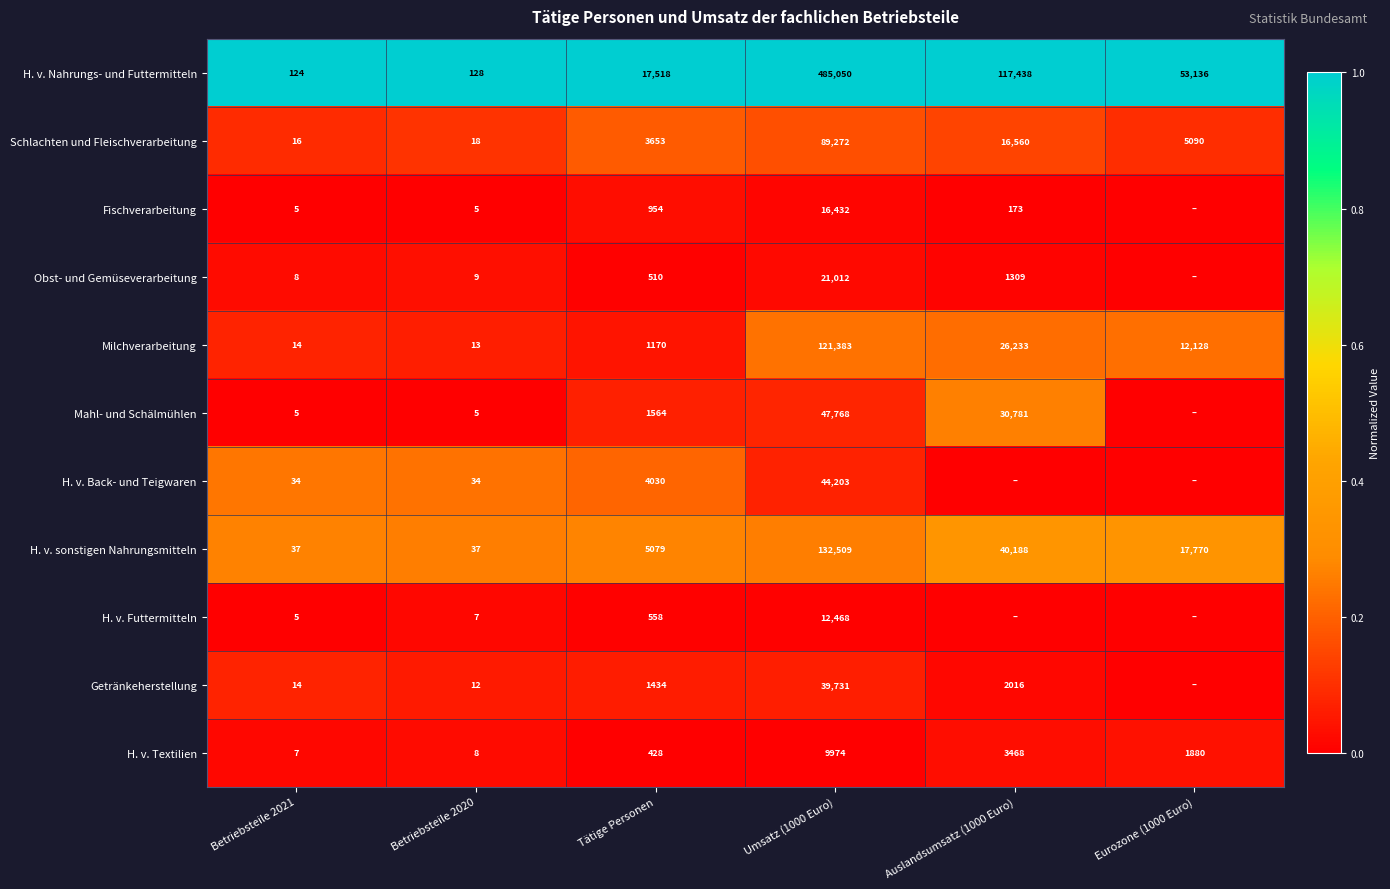

How many categories are shown in the chart?

6